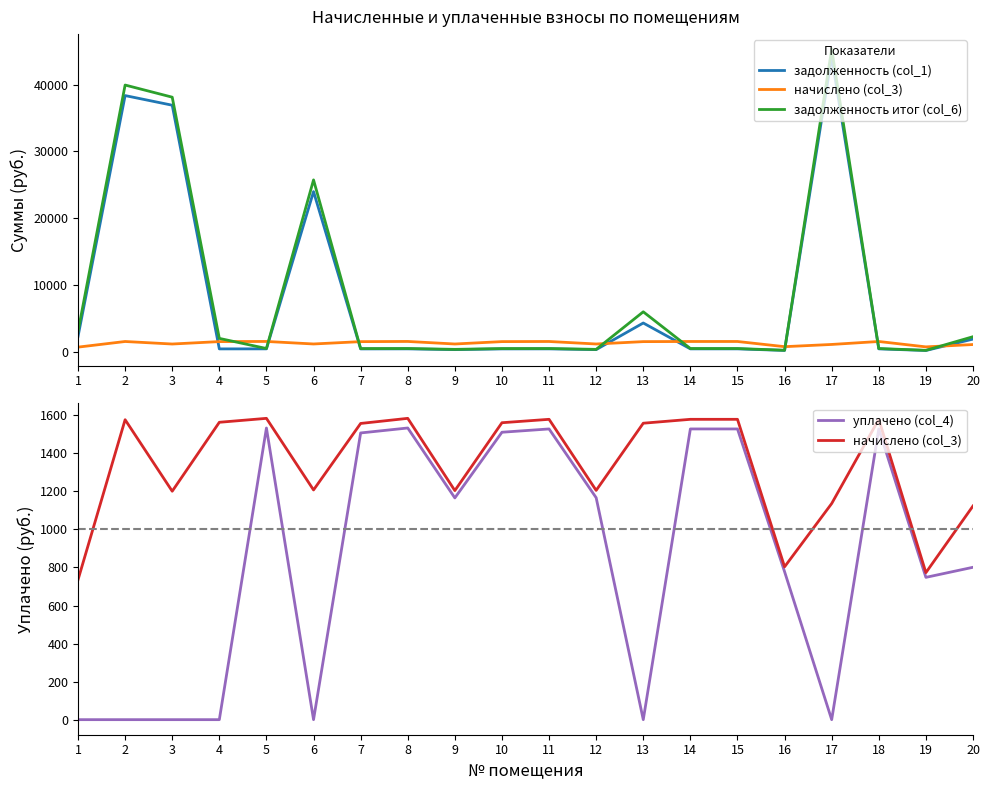

At how many categories does at least one series exceed 19419?

4